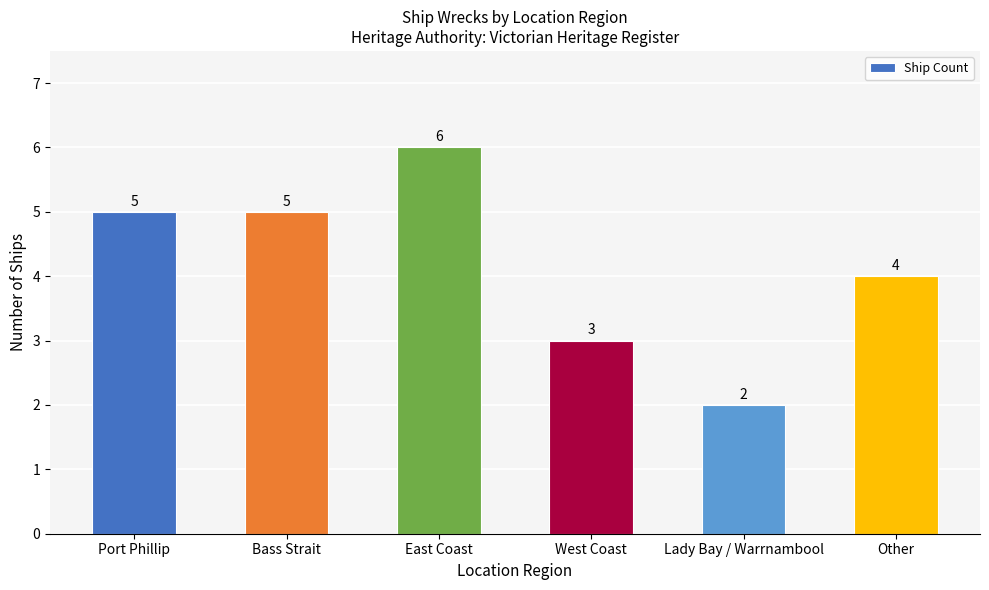

How many data points are less than 5?

3